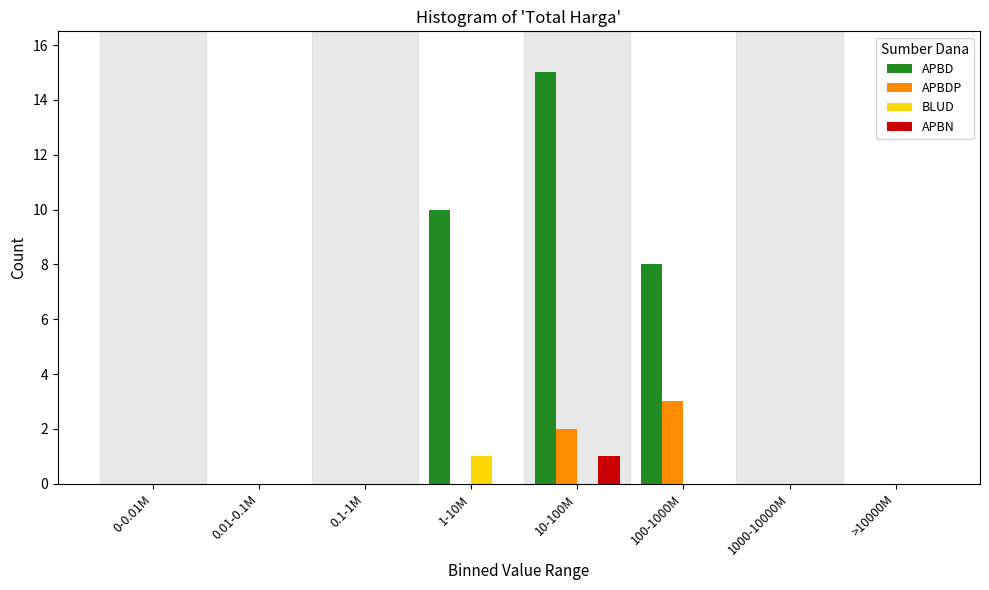

The value of APBDP at 1-10M is 0. True or false?

True